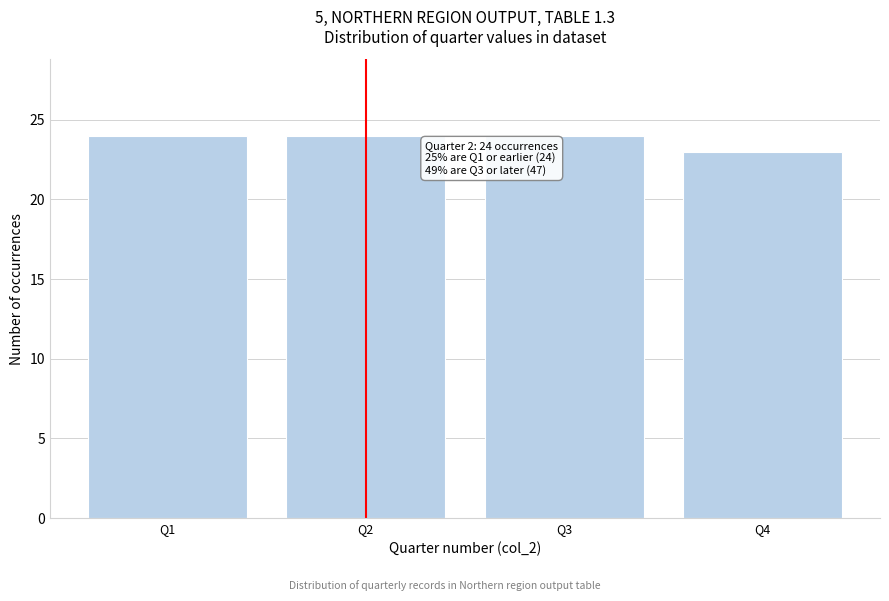

Reading right to left, list all the values displayed in this chart.

23	24	24	24